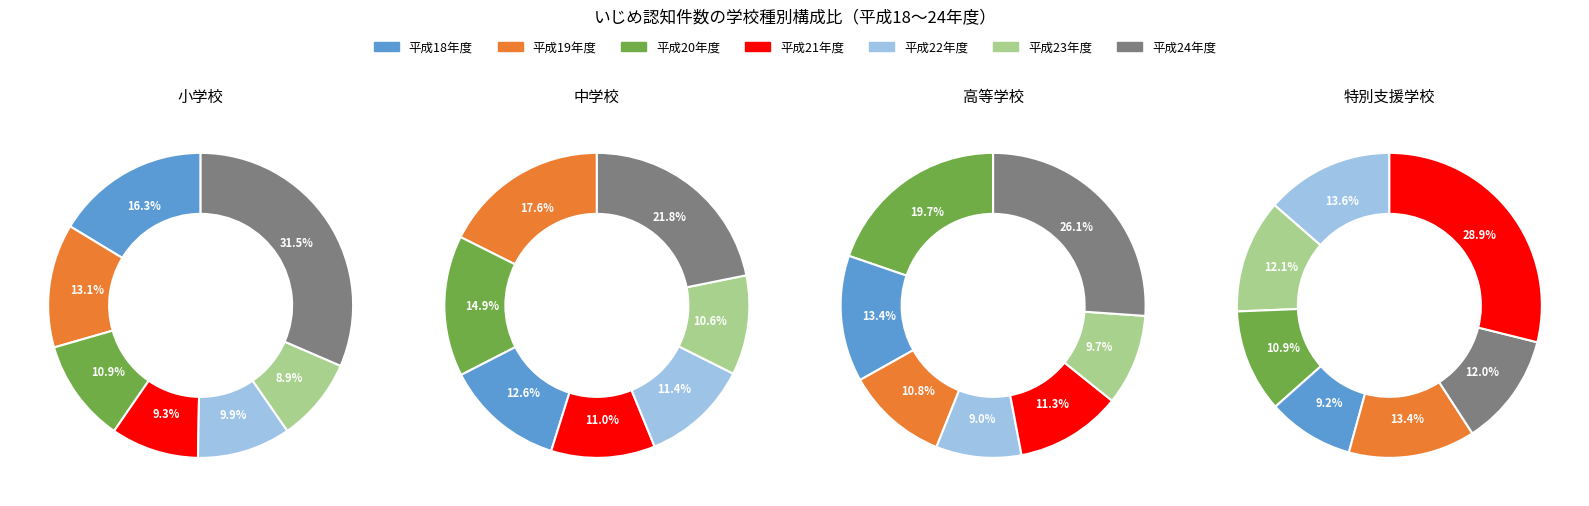

Rank the categories by 小学校 value from highest to lowest.

平成24年度, 平成18年度, 平成19年度, 平成20年度, 平成22年度, 平成21年度, 平成23年度